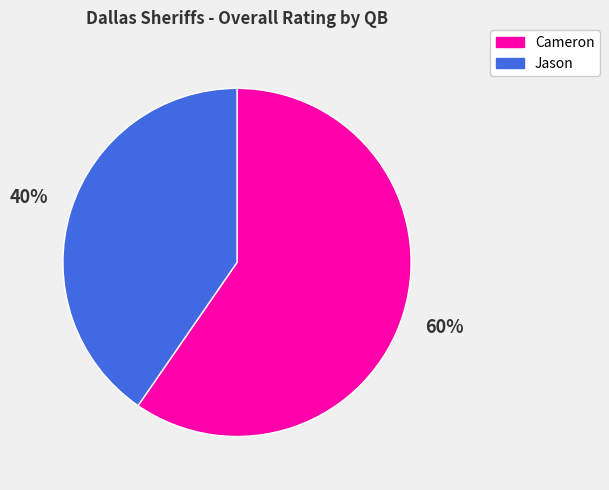

Count the number of slices in the pie.

2